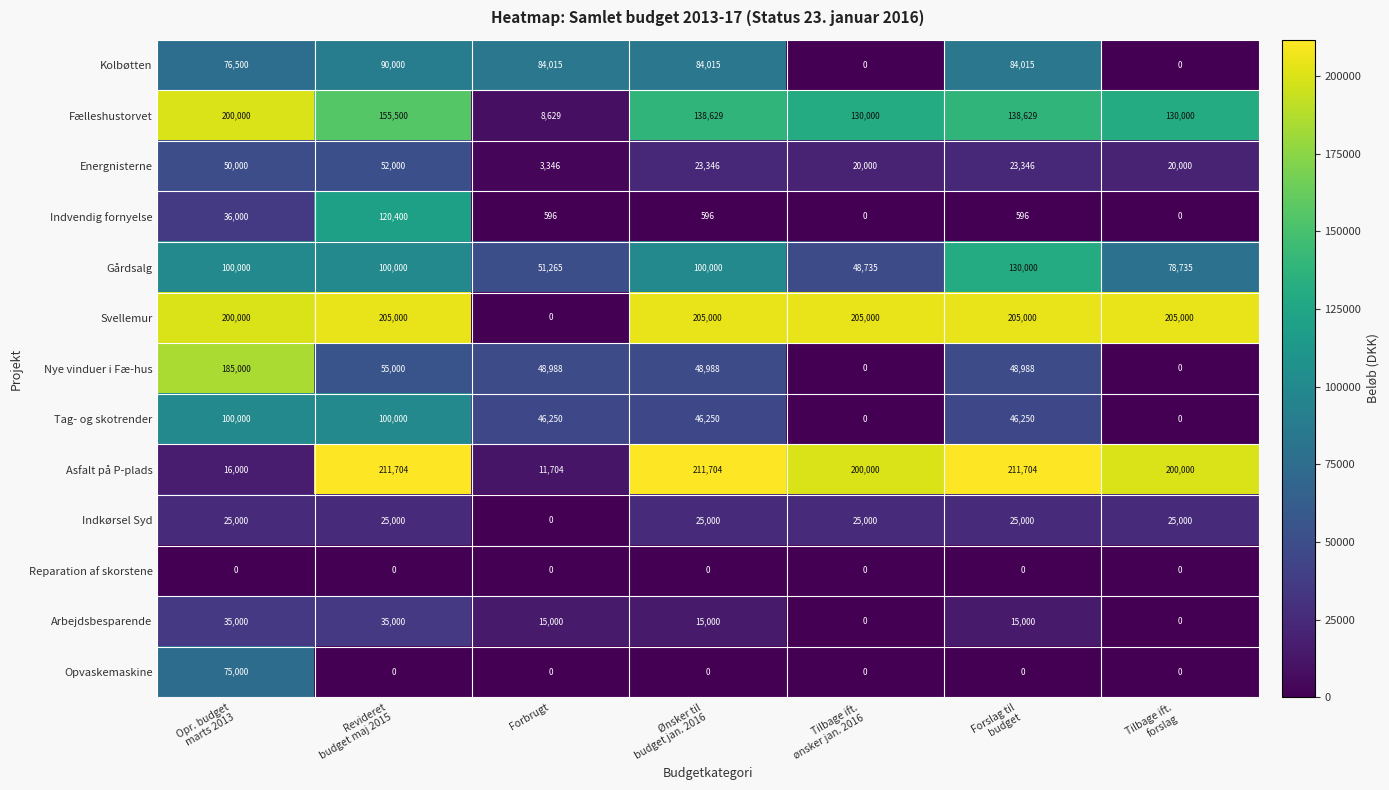

True or false: Reparation af skorstene has a value of 0 at Forbrugt.

True